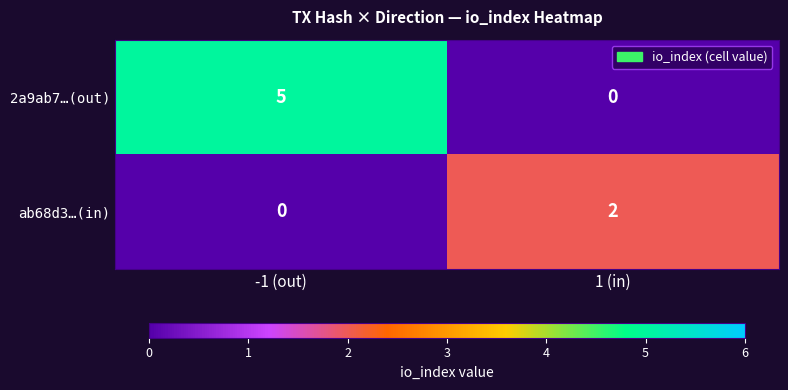

At which label is 2a9ab7…(out) closest to 2?

1 (in)